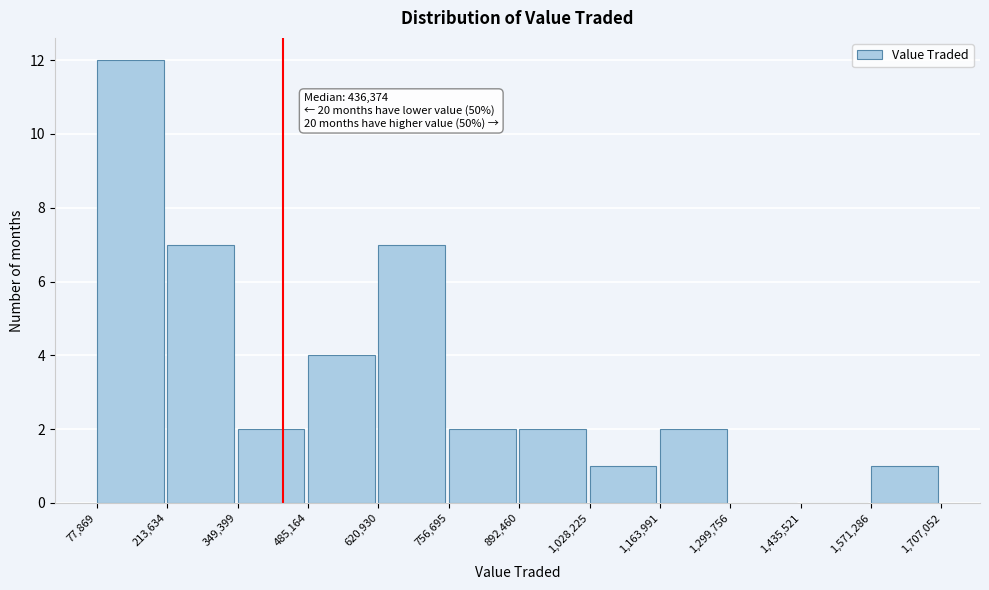

Which range on the x-axis has the tallest bar?

77,869 to 213,634